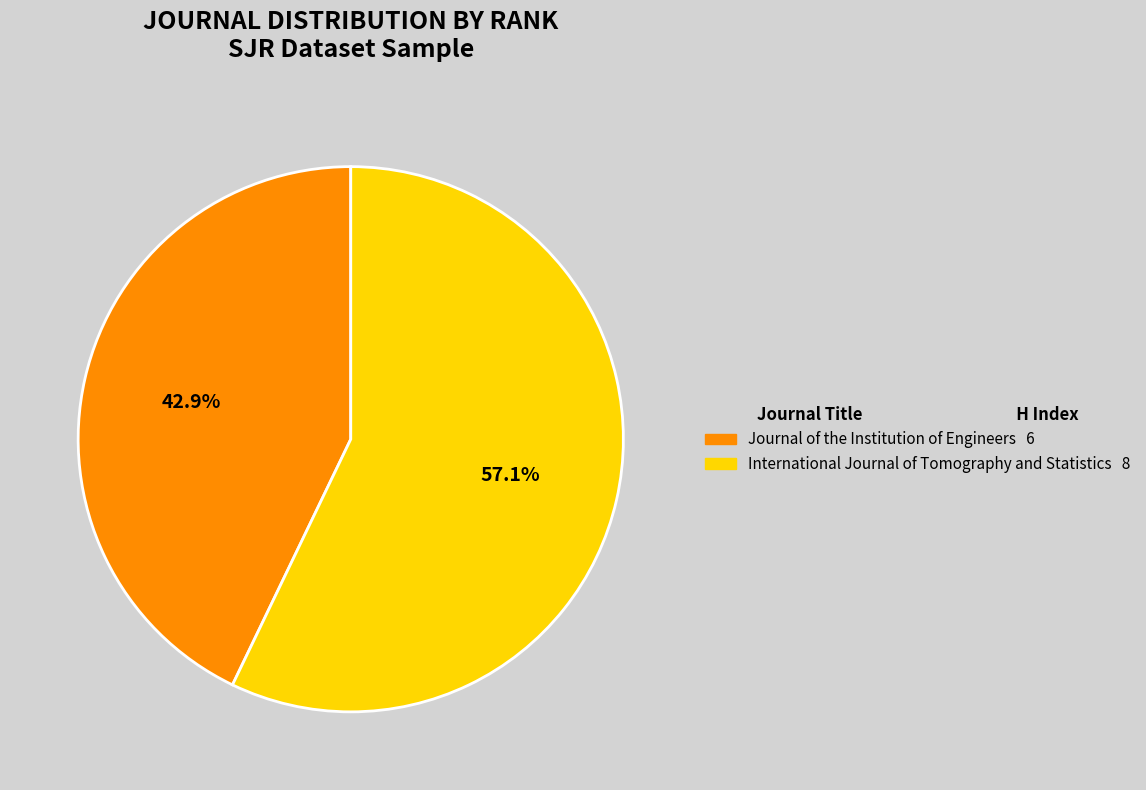

To the nearest percent, what is the average slice percentage?

50%